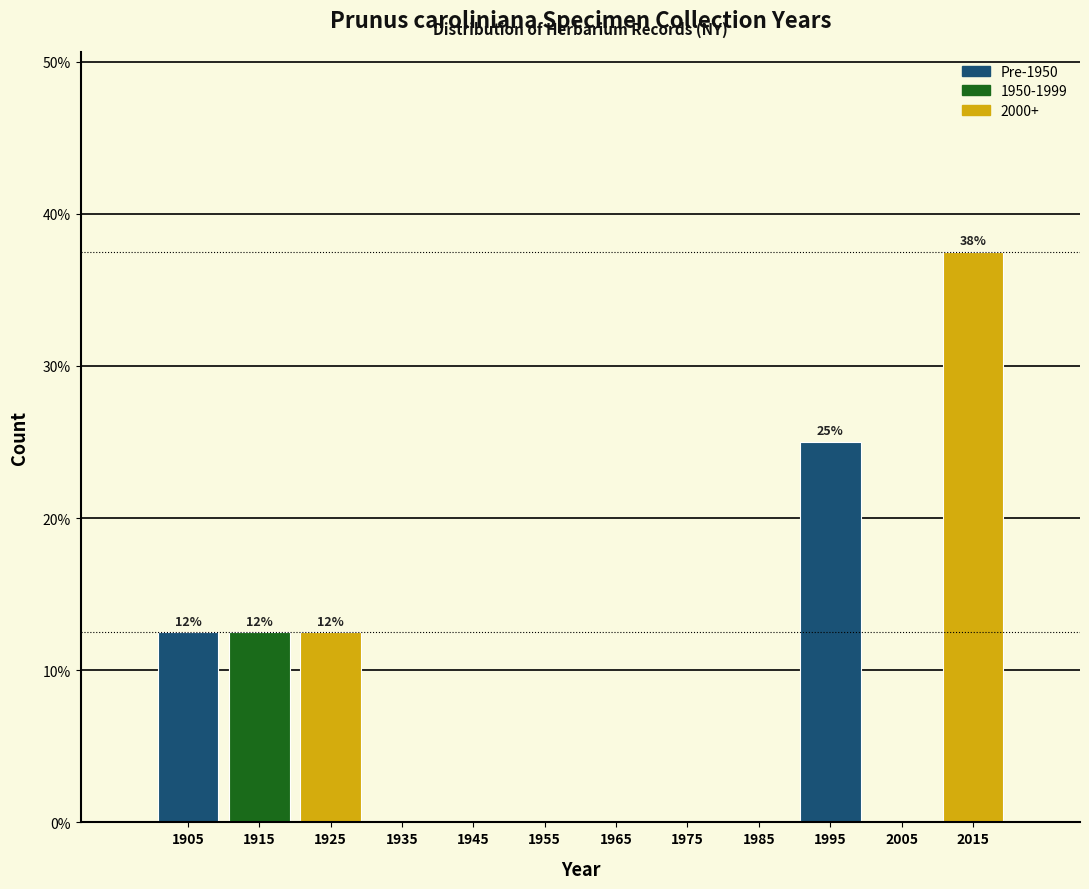

Over which range of the x-axis is the bar tallest?

2010 to 2020